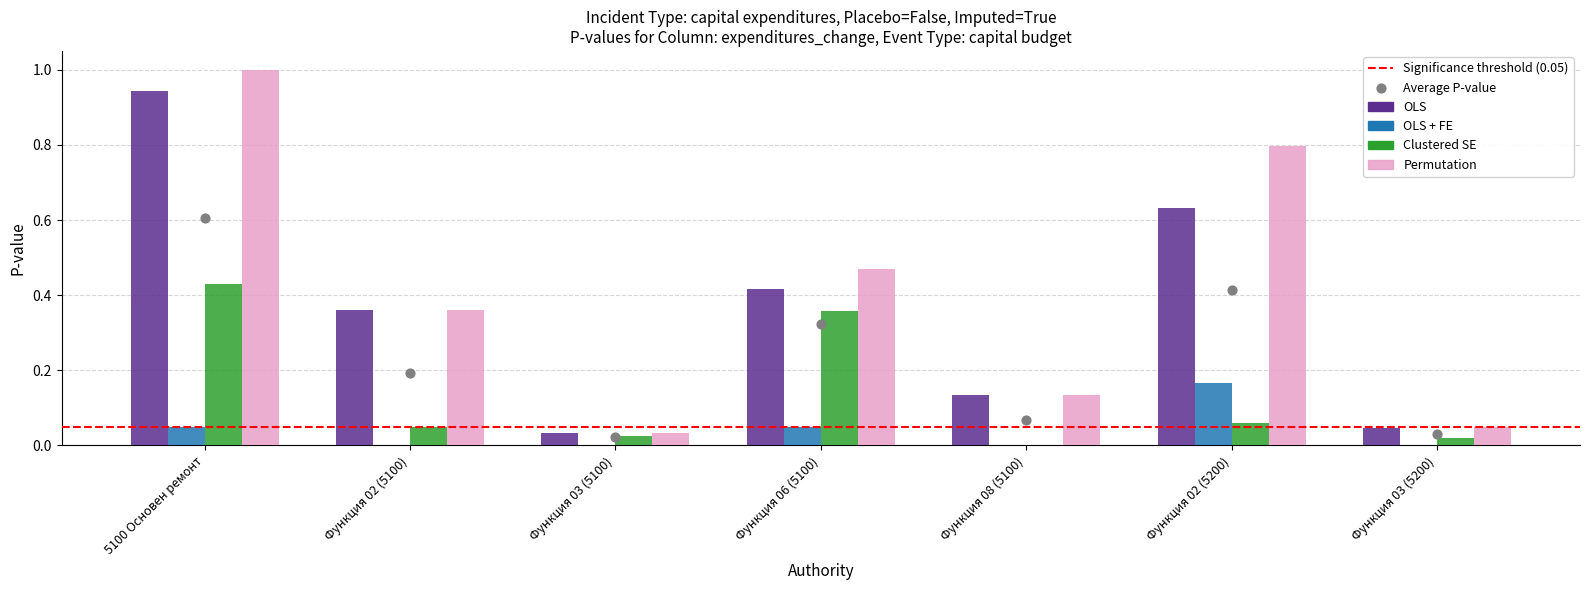

Which series has the largest total across all categories?

Permutation